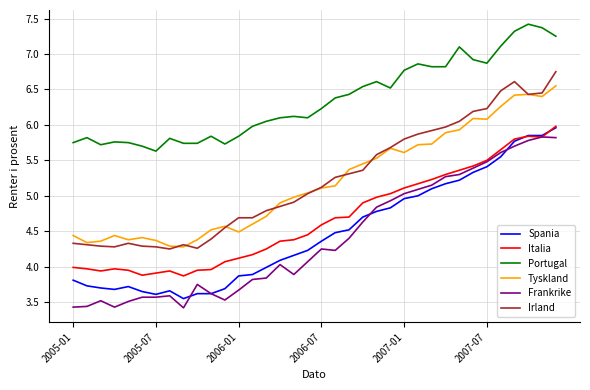

What is the greatest value displayed?

7.4